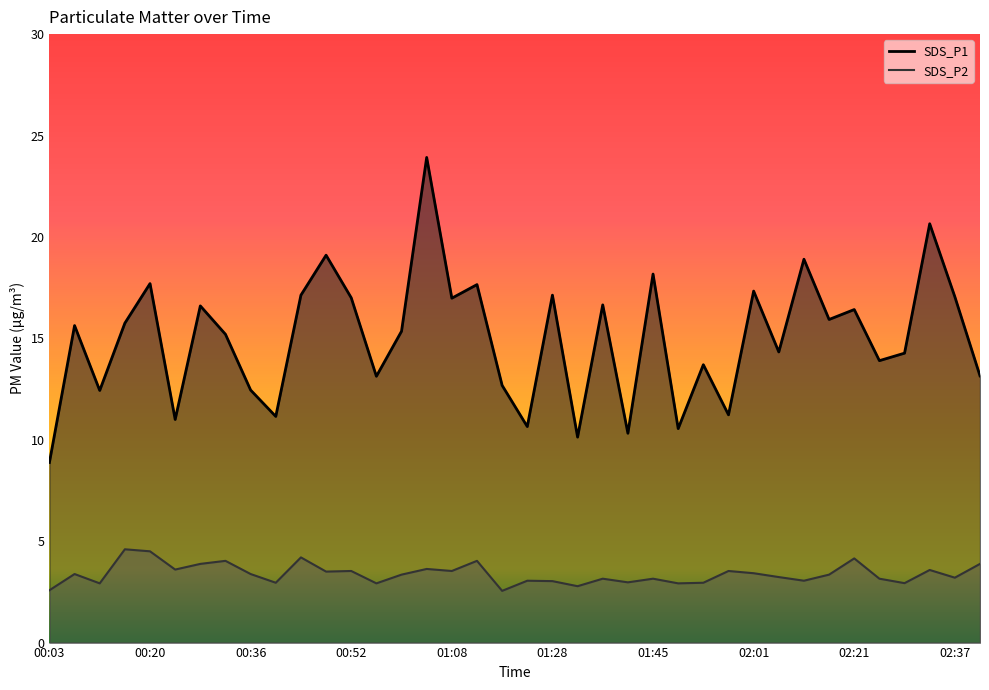

How many interior local peaks does the SDS_P1 series have?

14